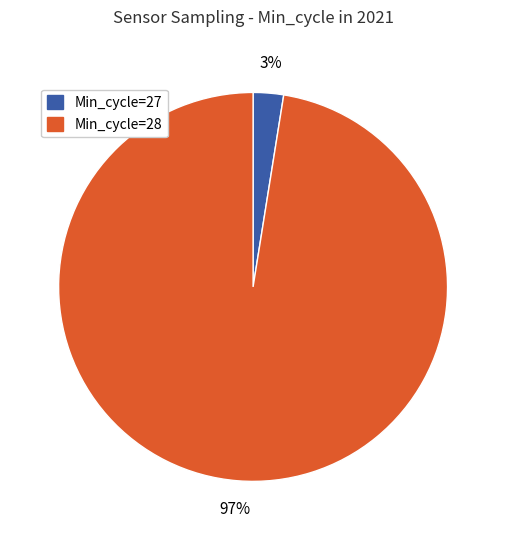

What percentage is the Min_cycle=28 slice, to the nearest percent?

97%